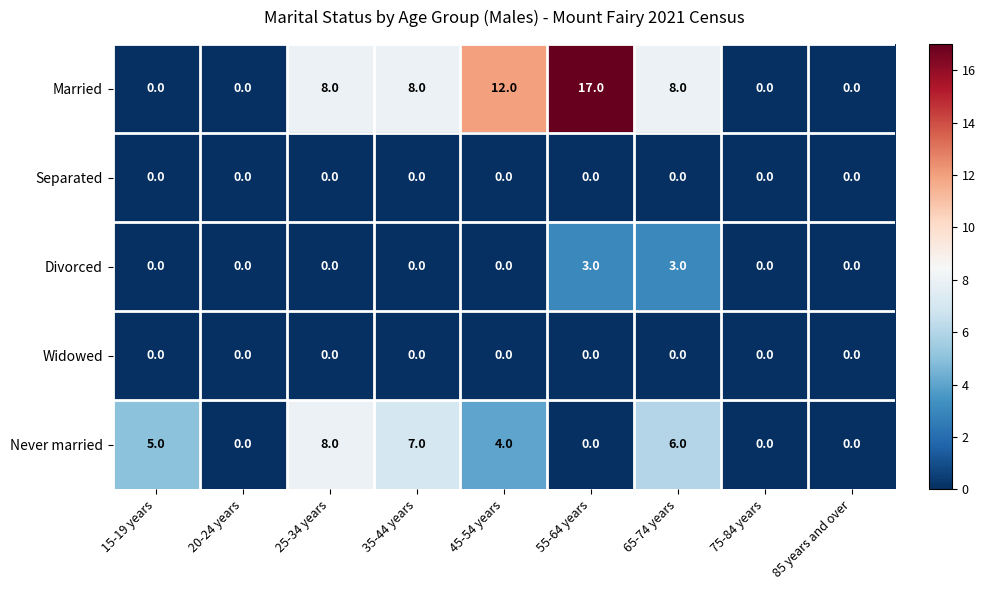

Where does the Never married series first go above 4?

15-19 years